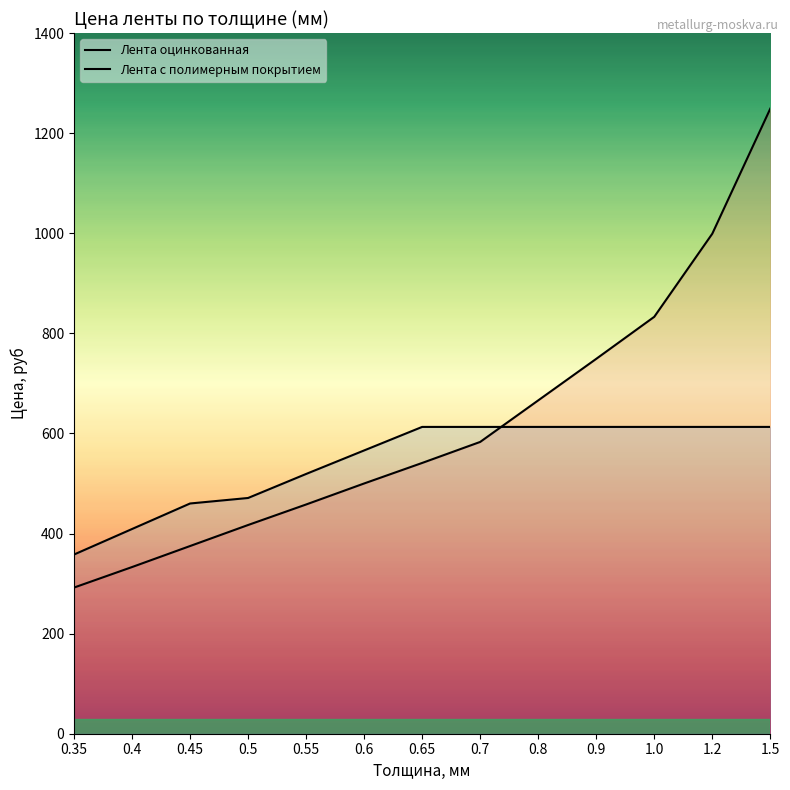

How many data points in Лента оцинкованная are above 541?

6